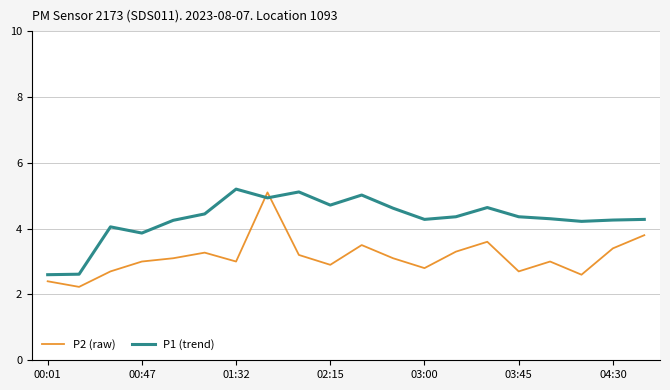

Which series ends up on top after the final intersection of P2 (raw) and P1 (trend)?

P1 (trend)